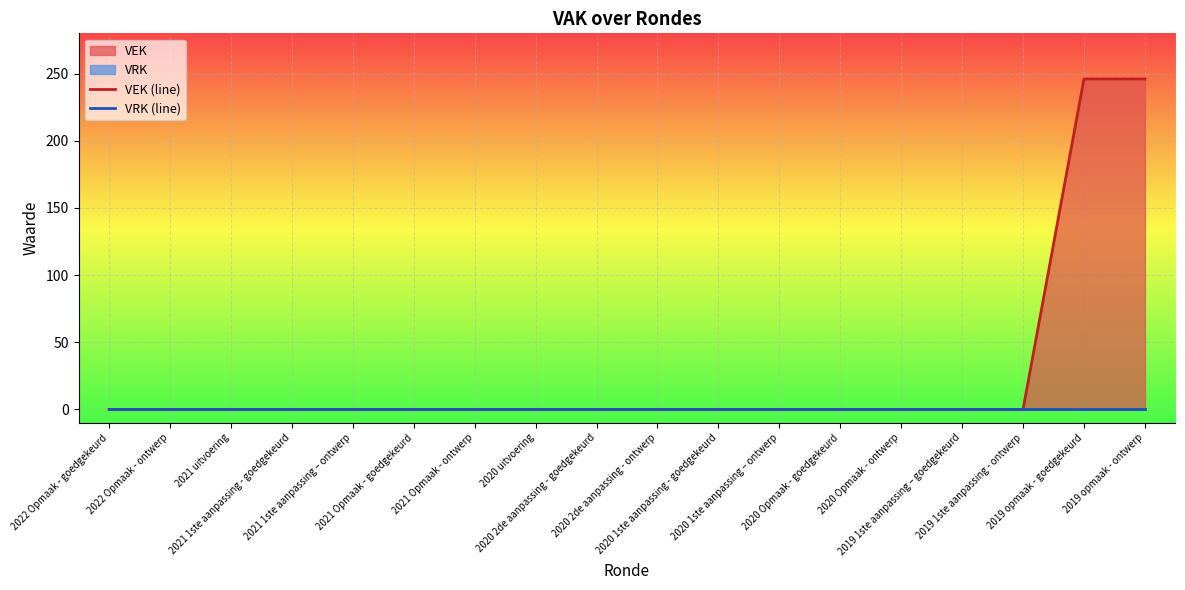

The VEK (line) series shows 0 at 2021 1ste aanpassing - goedgekeurd. True or false?

True